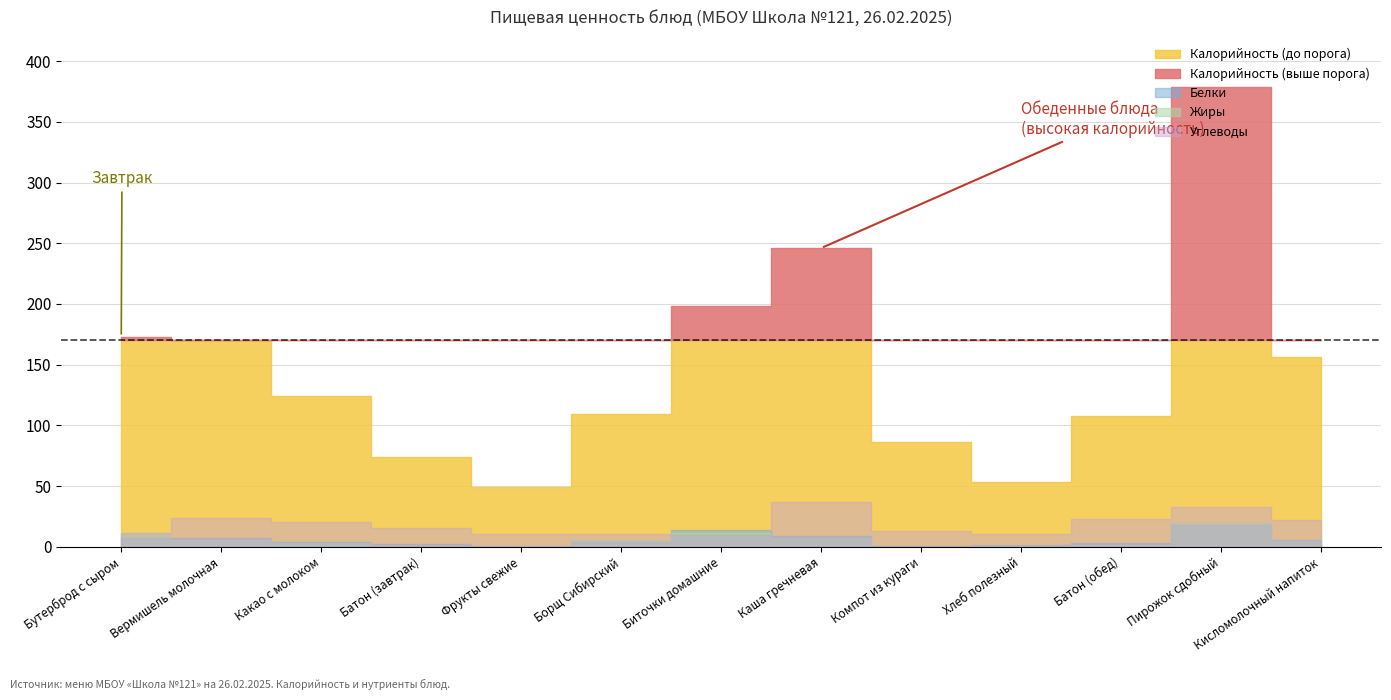

In Жиры, how many points are higher than both neighbors (excluding endpoints)?

2